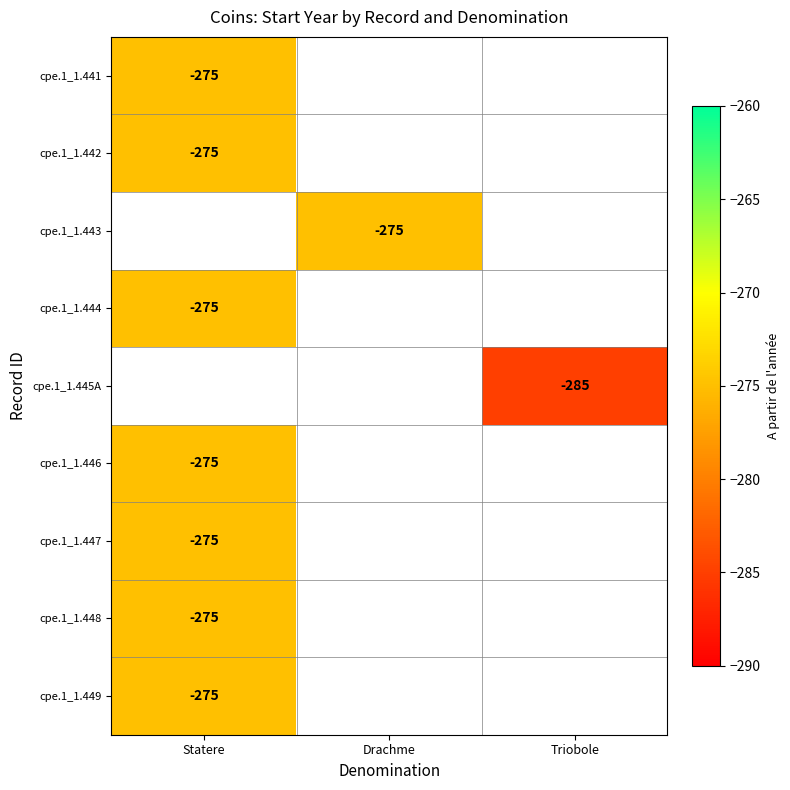

How many series are shown in this chart?

9